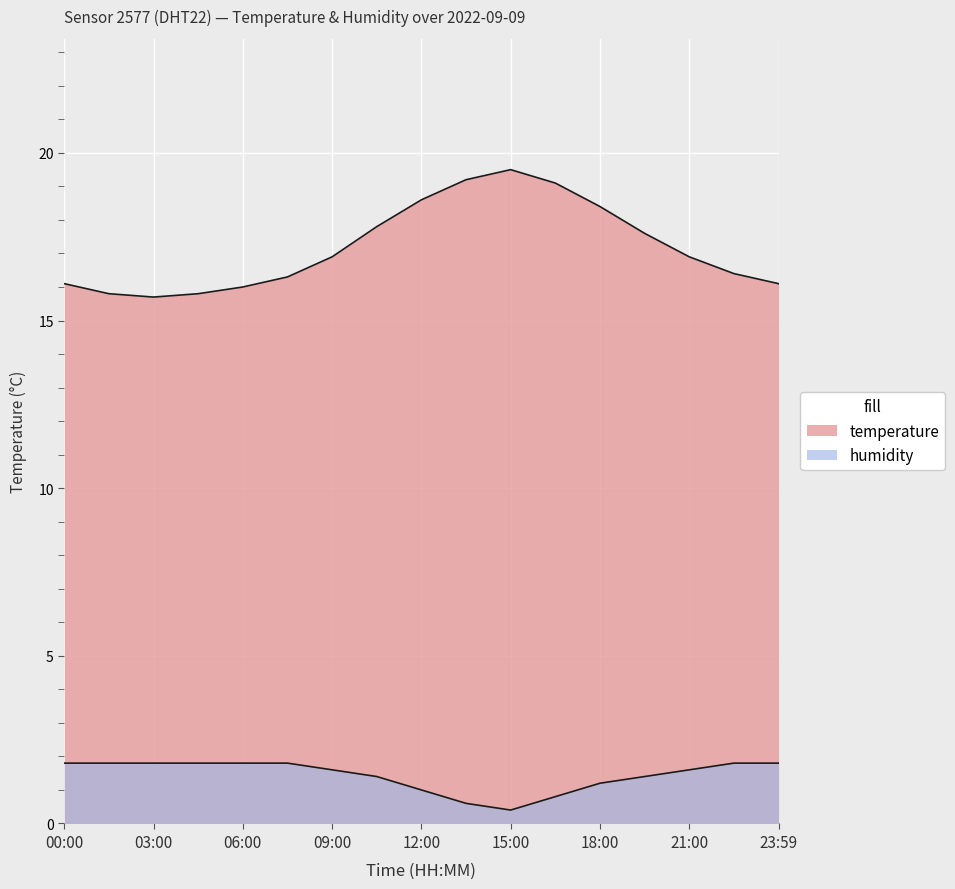

Is the value of temperature at 09:00 greater than the value of humidity at 09:00?

Yes